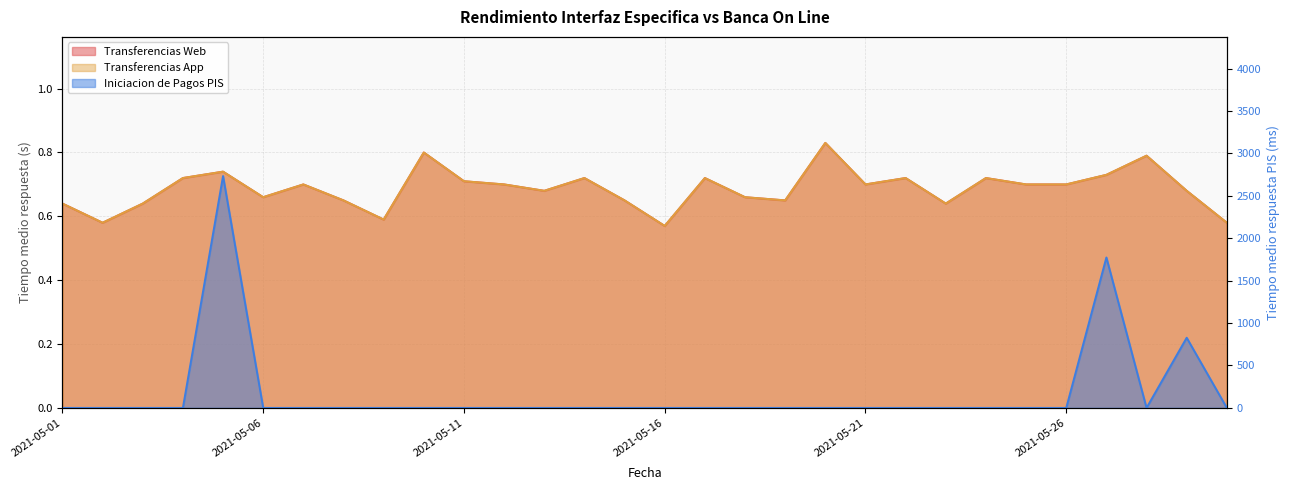

Reading left to right, what are all the values shown in this chart?

Transferencias Web: 0.6	0.6	0.6	0.7	0.7	0.7	0.7	0.7	0.6	0.8	0.7	0.7	0.7	0.7	0.7	0.6	0.7	0.7	0.7	0.8	0.7	0.7	0.6	0.7	0.7	0.7	0.7	0.8	0.7	0.6
Transferencias App: 0.6	0.6	0.6	0.7	0.7	0.7	0.7	0.7	0.6	0.8	0.7	0.7	0.7	0.7	0.7	0.6	0.7	0.7	0.7	0.8	0.7	0.7	0.6	0.7	0.7	0.7	0.7	0.8	0.7	0.6
Iniciacion de Pagos PIS: 0.0	0.0	0.0	0.0	2733.0	0.0	0.0	0.0	0.0	0.0	0.0	0.0	0.0	0.0	0.0	0.0	0.0	0.0	0.0	0.0	0.0	0.0	0.0	0.0	0.0	0.0	1773.0	0.0	827.0	0.0